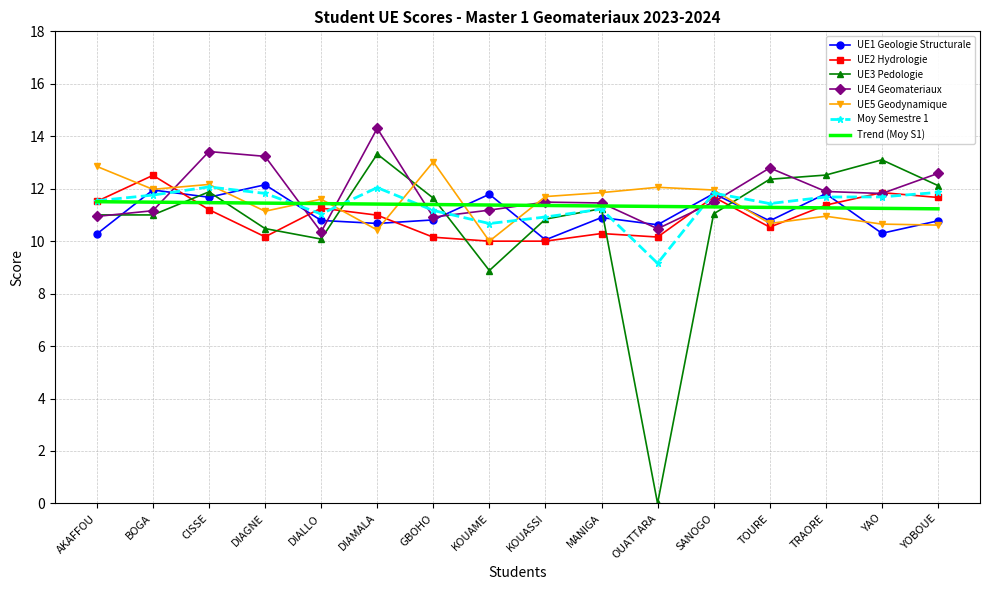

Which category has the highest value in the UE5 Geodynamique series?

GBOHO